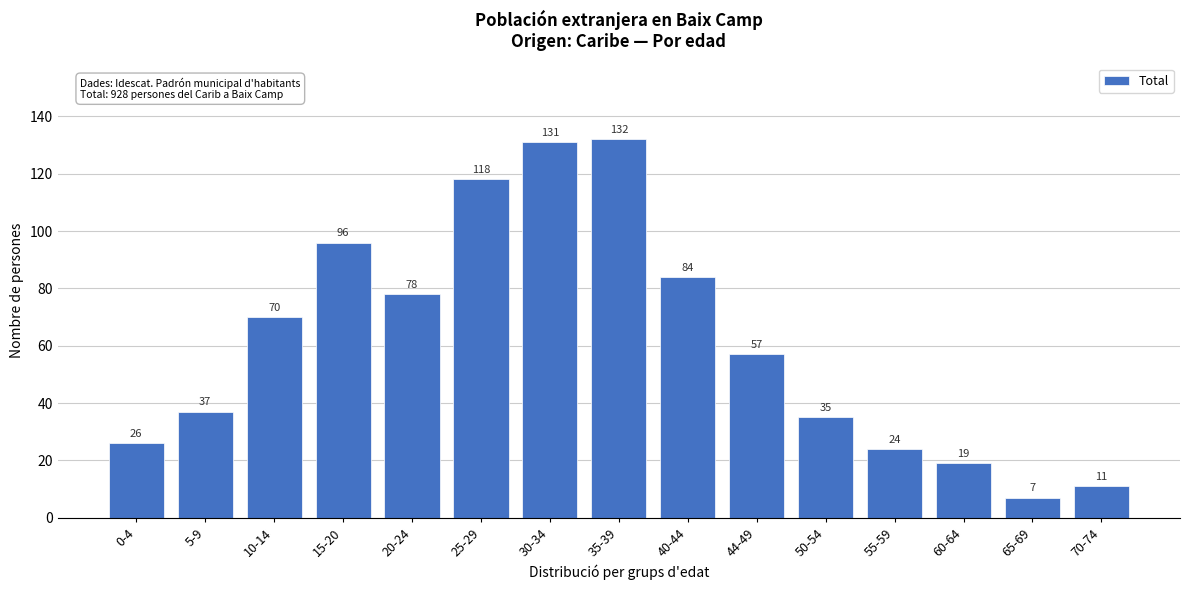

Reading left to right, what are all the values shown in this chart?

26	37	70	96	78	118	131	132	84	57	35	24	19	7	11